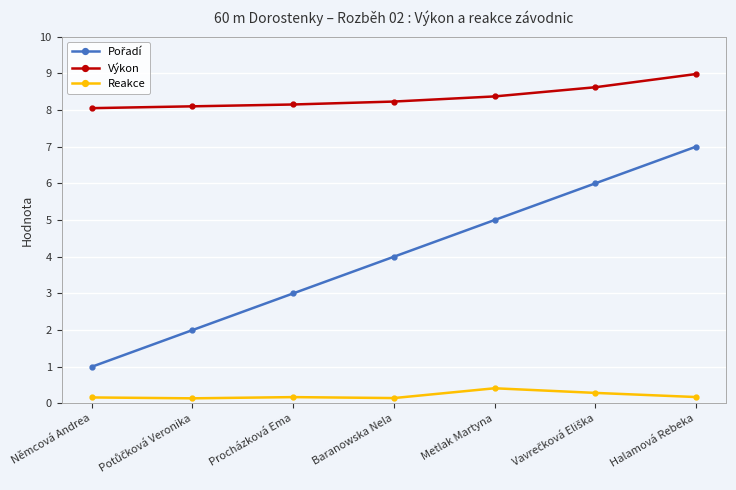

What is the highest value of the Reakce series?

0.4